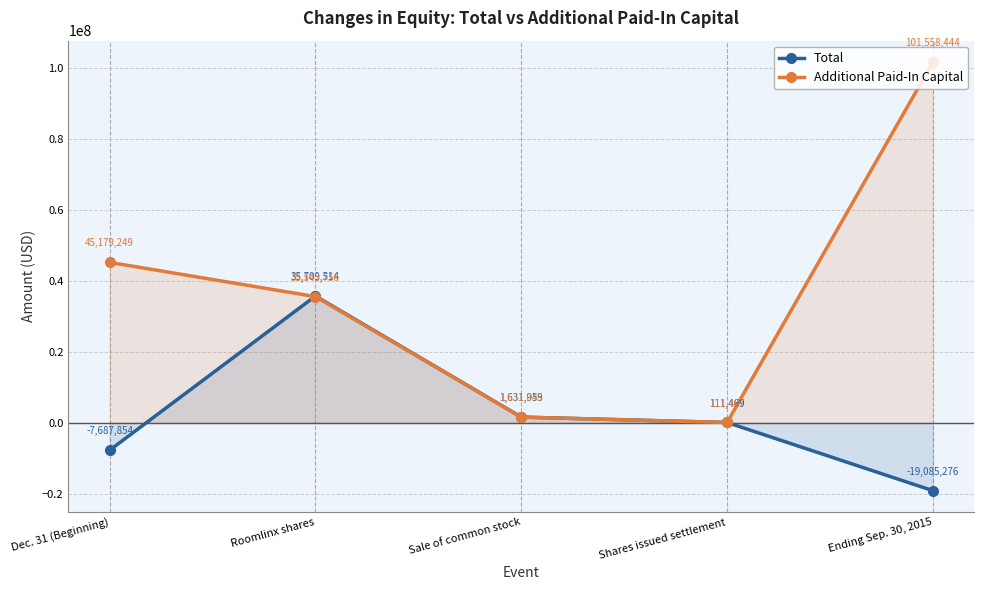

The value of Additional Paid-In Capital at Roomlinx shares is 17934853. True or false?

False